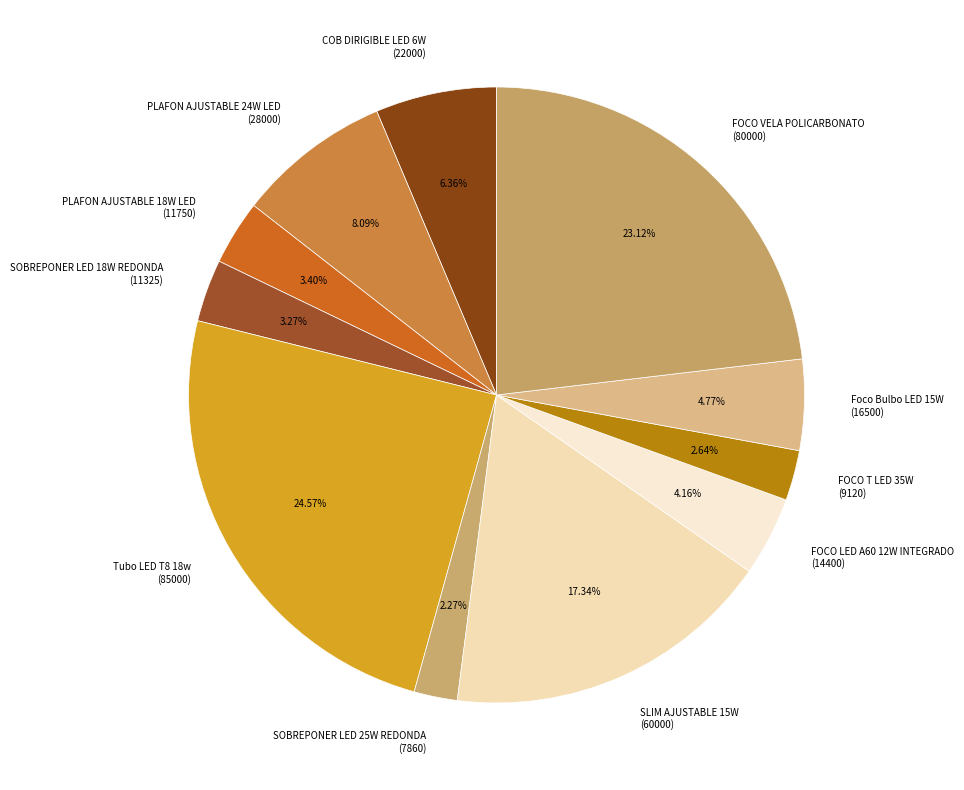

Combined, do SLIM AJUSTABLE 15W (60000) and SOBREPONER LED 18W REDONDA (11325) account for over 50%?

No